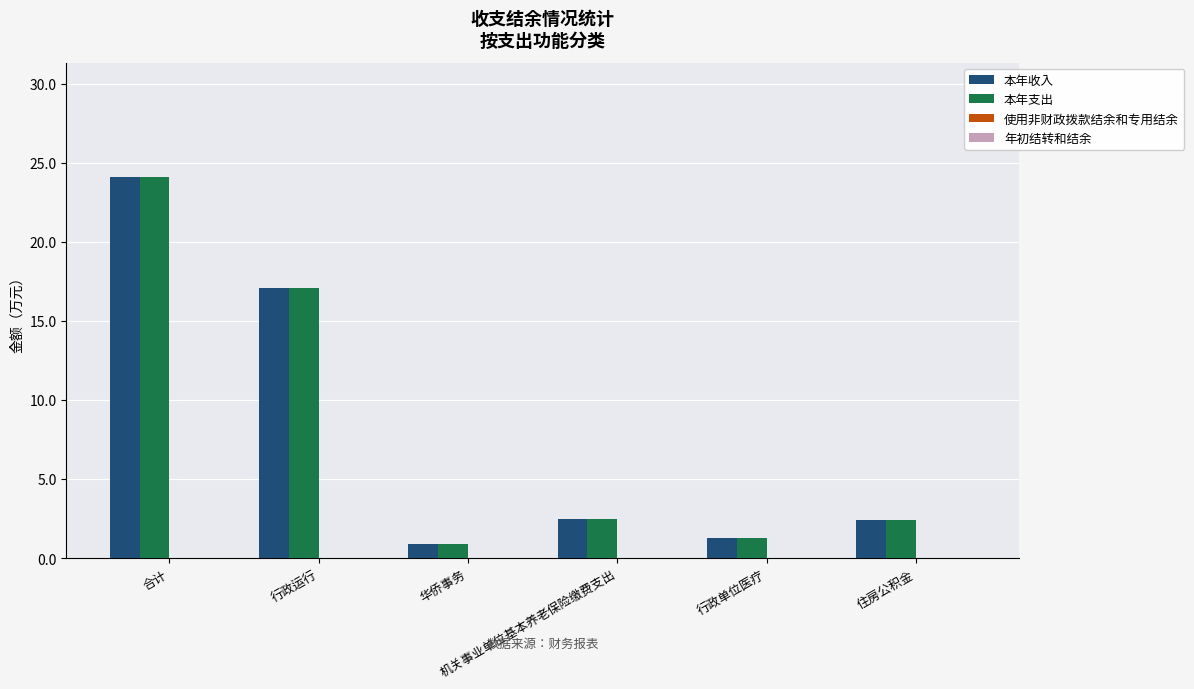

Where does the 本年支出 series first go above 2?

合计